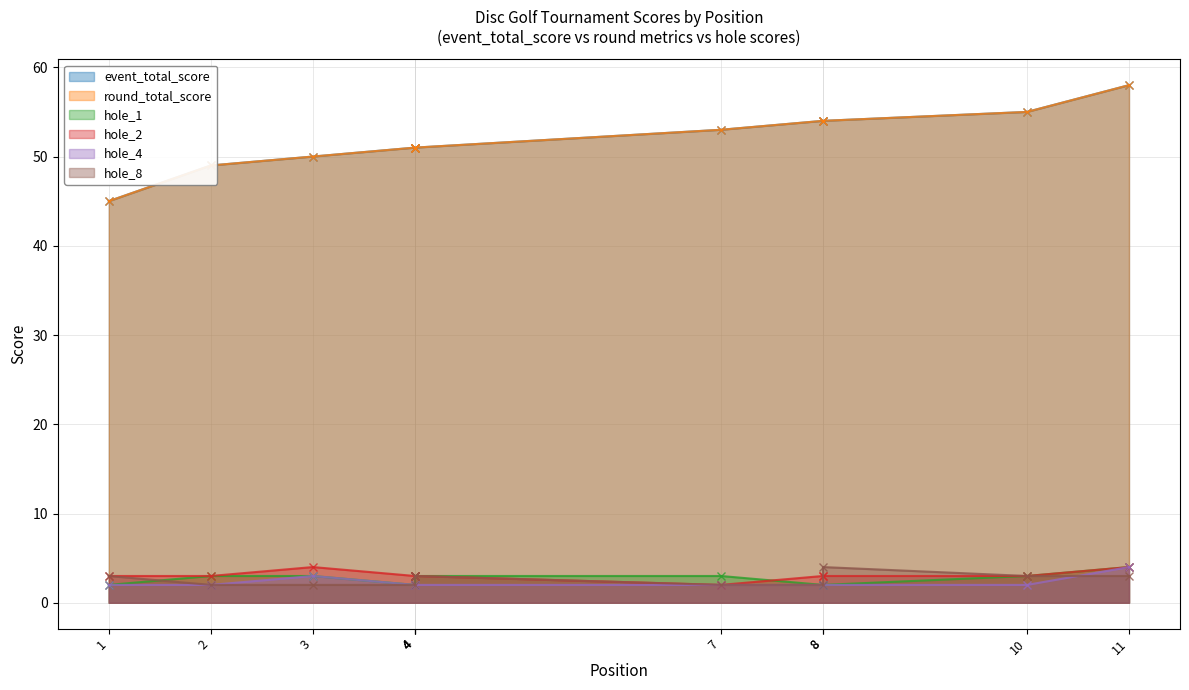

True or false: hole_2 and hole_4 cross at least once.

False